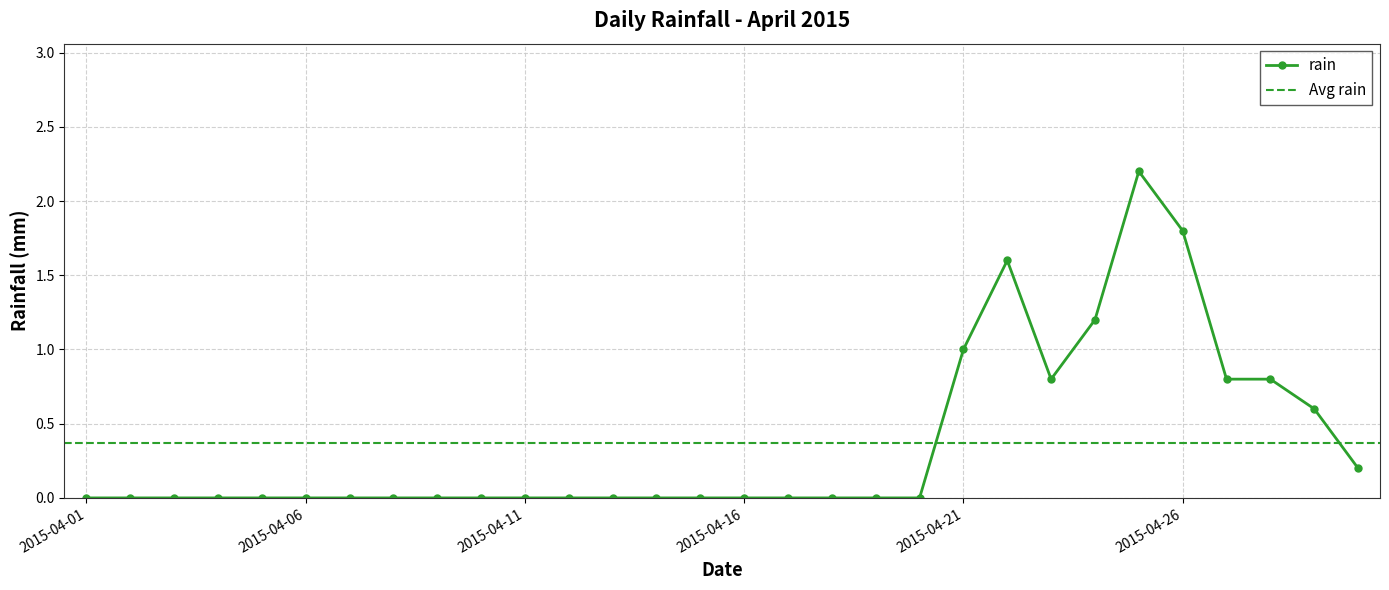

How many lines are shown in the chart?

1